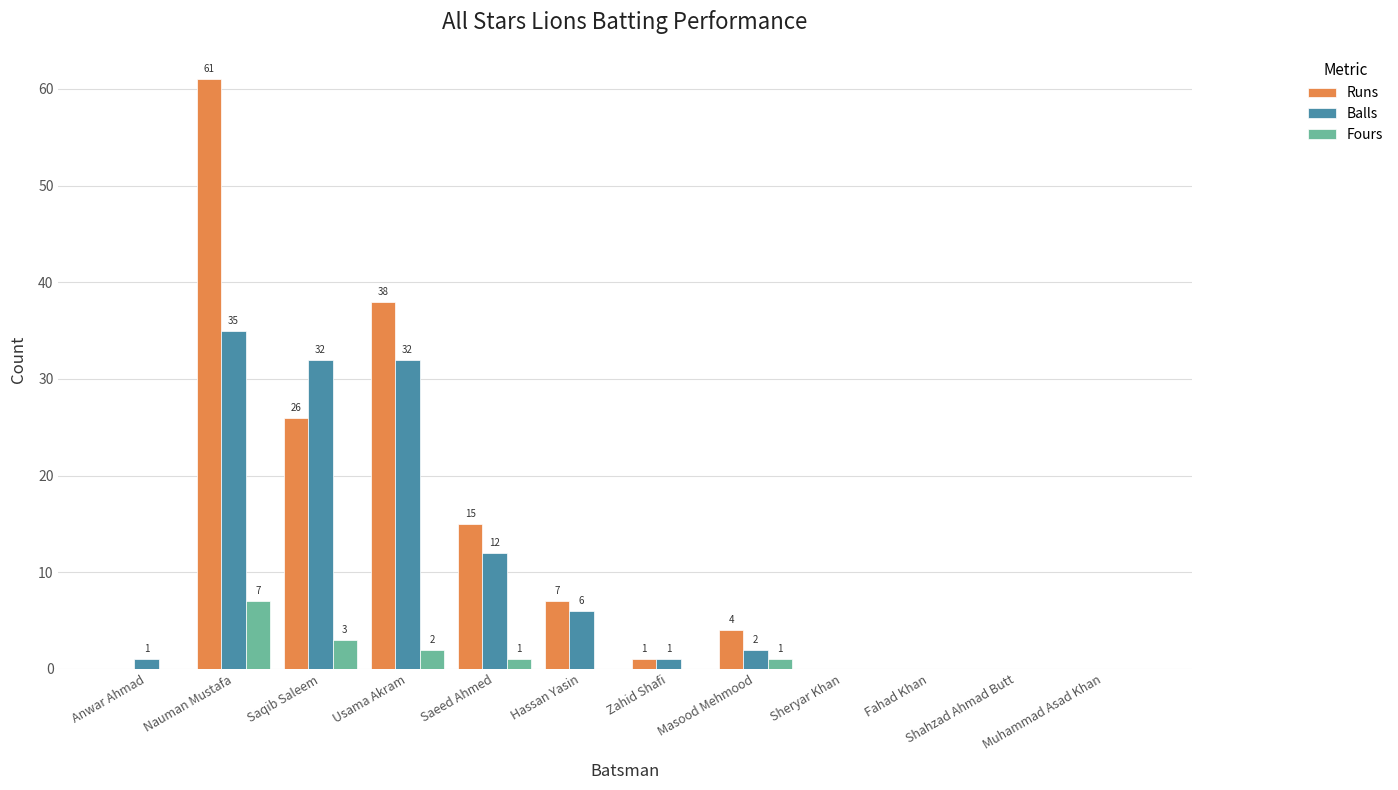

What is the sum of the Balls values at Hassan Yasin and Zahid Shafi?

7